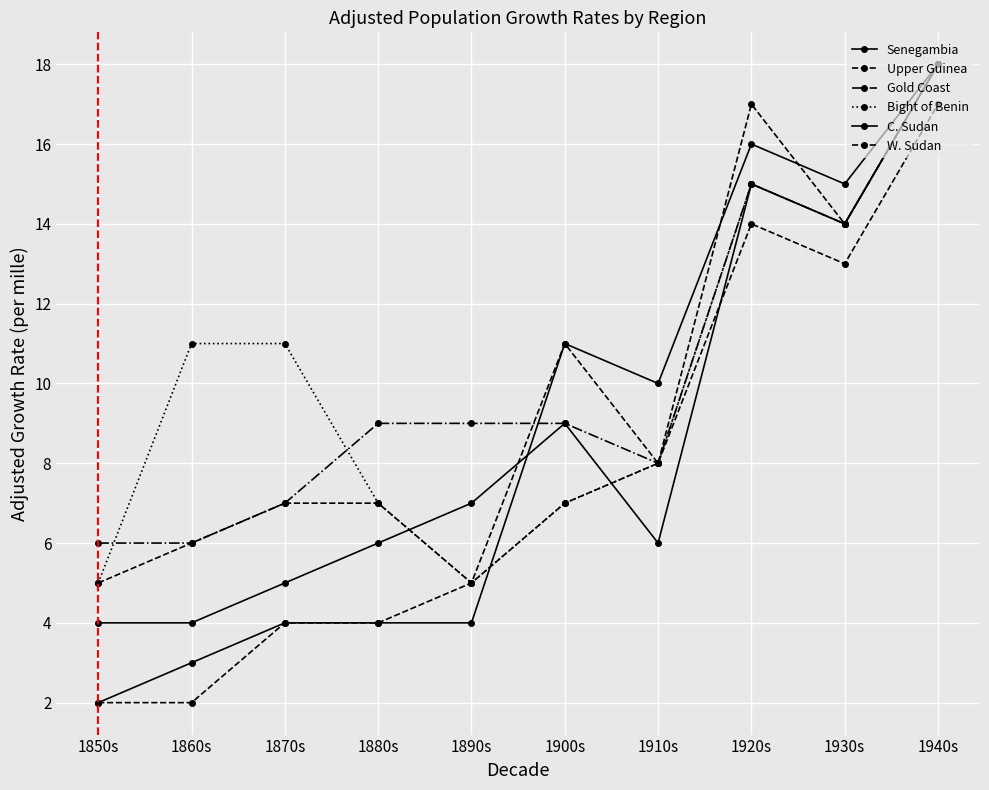

Which has a higher value, 1900s or 1890s?

1900s